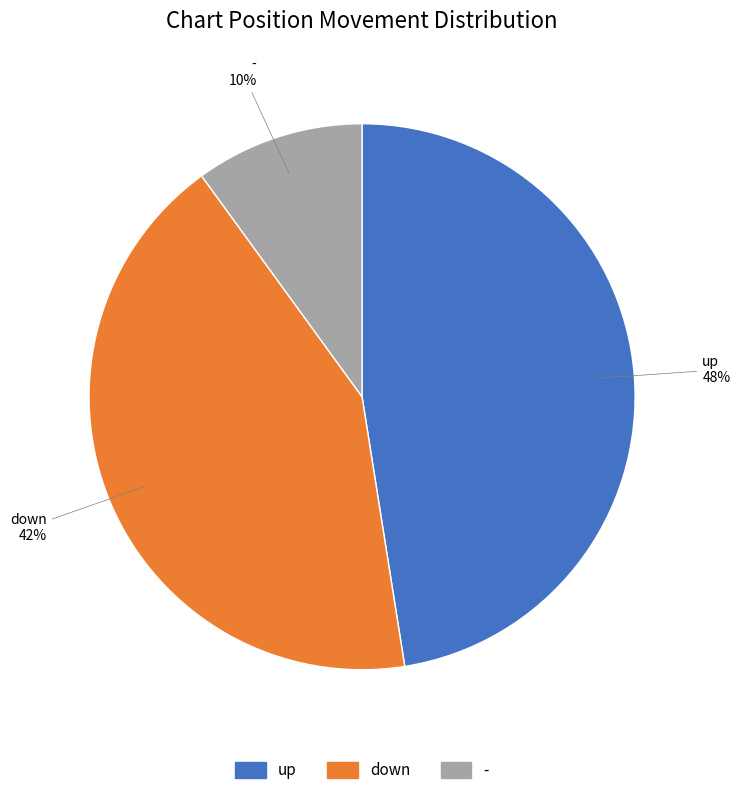

True or false: down accounts for 37% of the total.

False